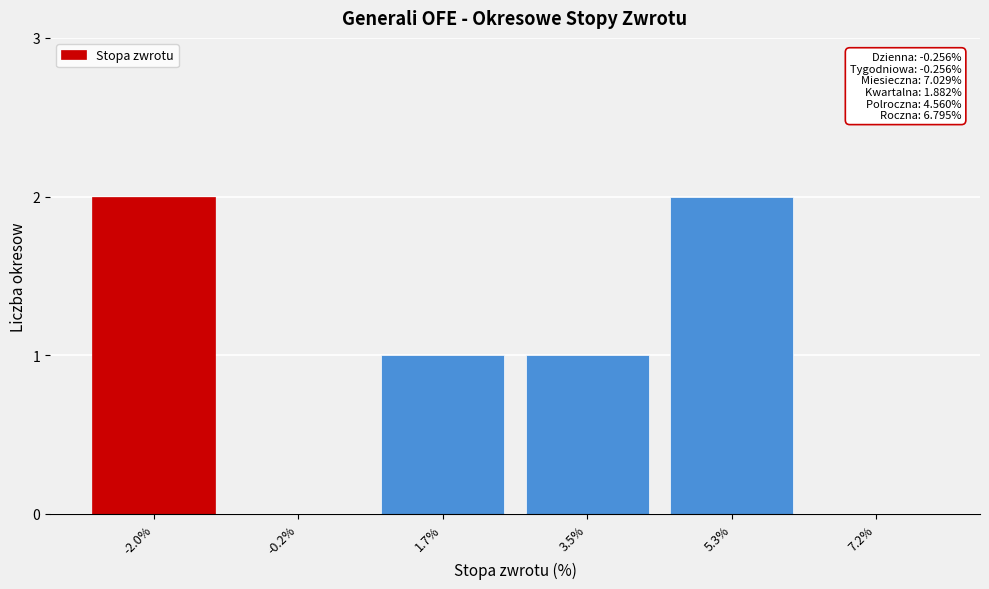

Reading left to right, extract all data points from this chart.

-2.0%=2	-0.2%=0	1.7%=1	3.5%=1	5.3%=2	7.2%=0